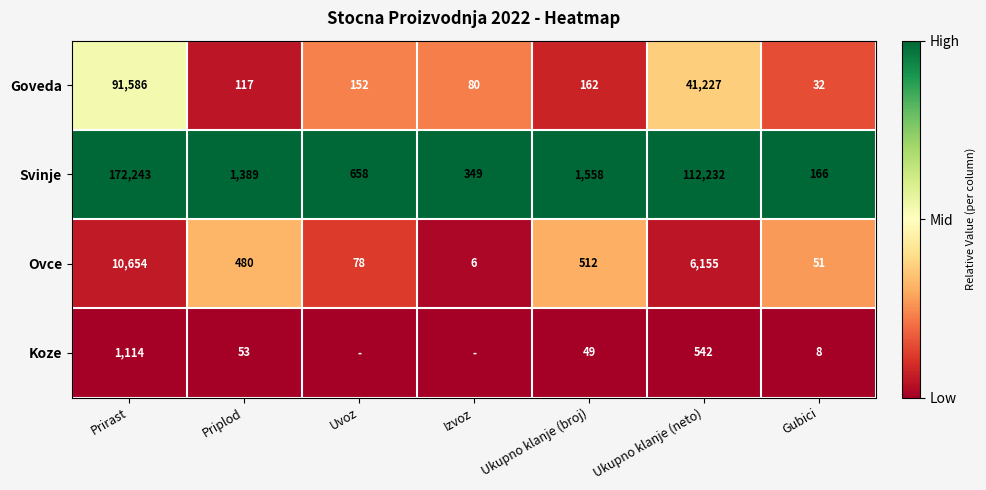

What is the average value of the Goveda series?

19051